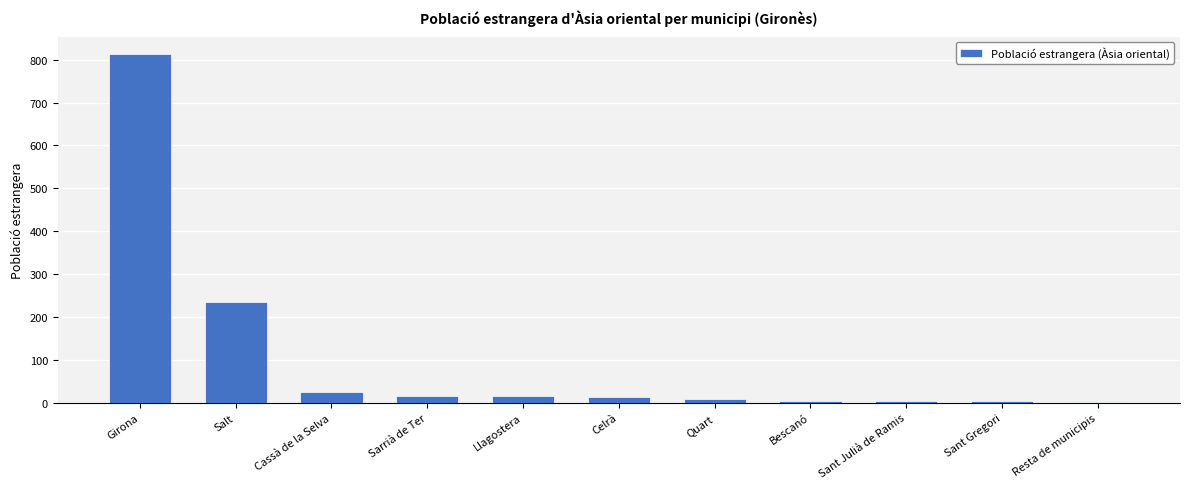

What is the sum of the values at Quart and Sant Julià de Ramis?

14